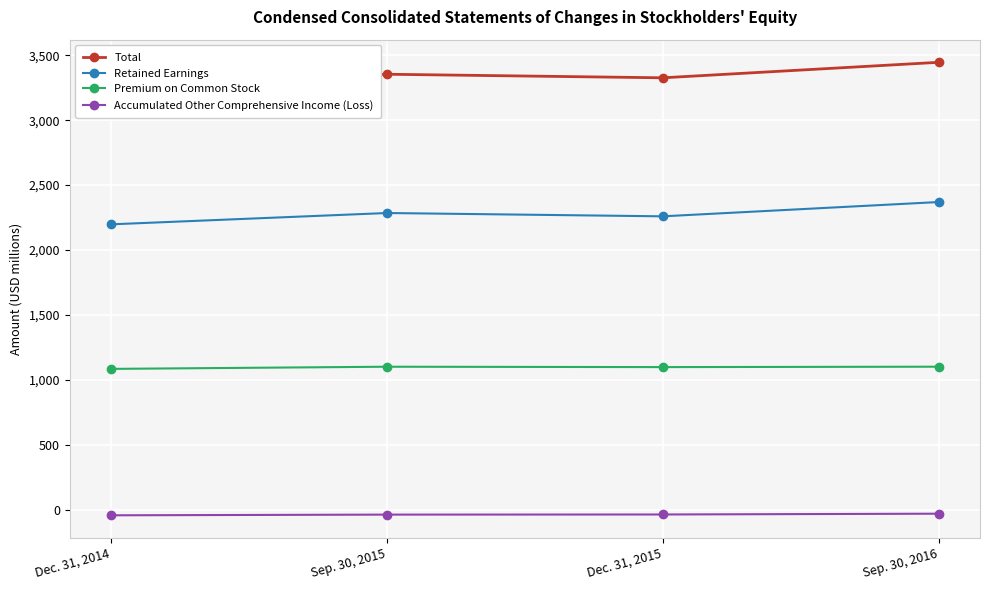

What is the difference between the second highest and minimum values in the Retained Earnings series?

87.1